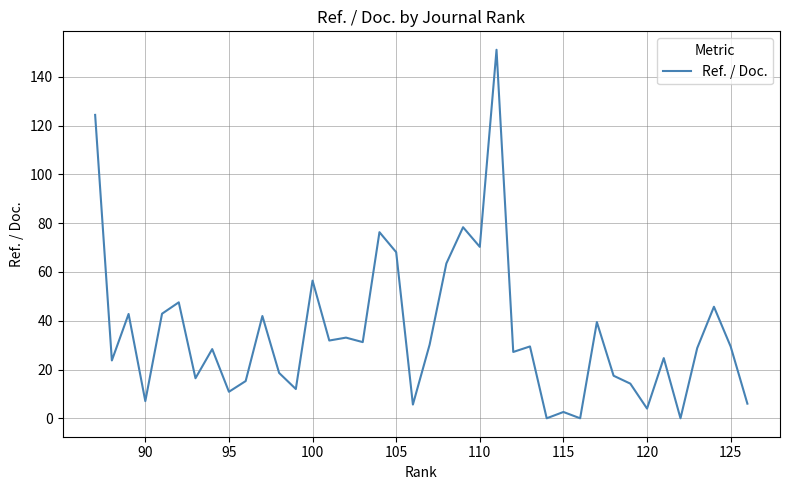

What is the difference between the maximum and second lowest values?

151.1